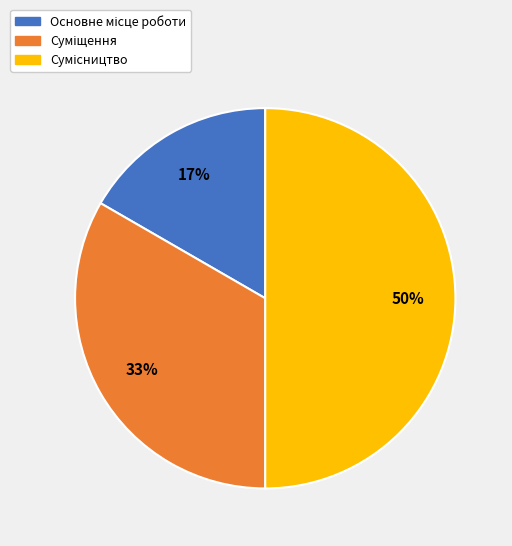

To the nearest percent, what is the difference between the largest and smallest slice percentages?

33%